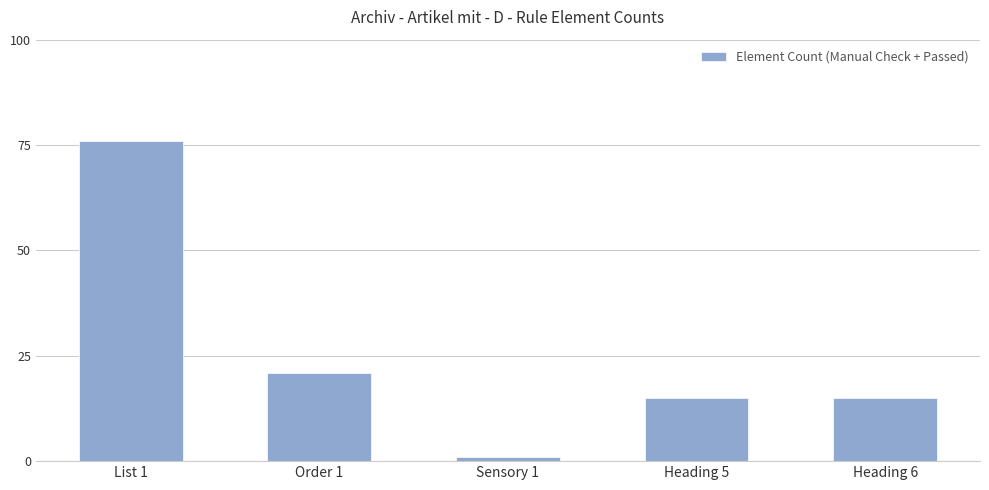

At which label is the value closest to 38?

Order 1